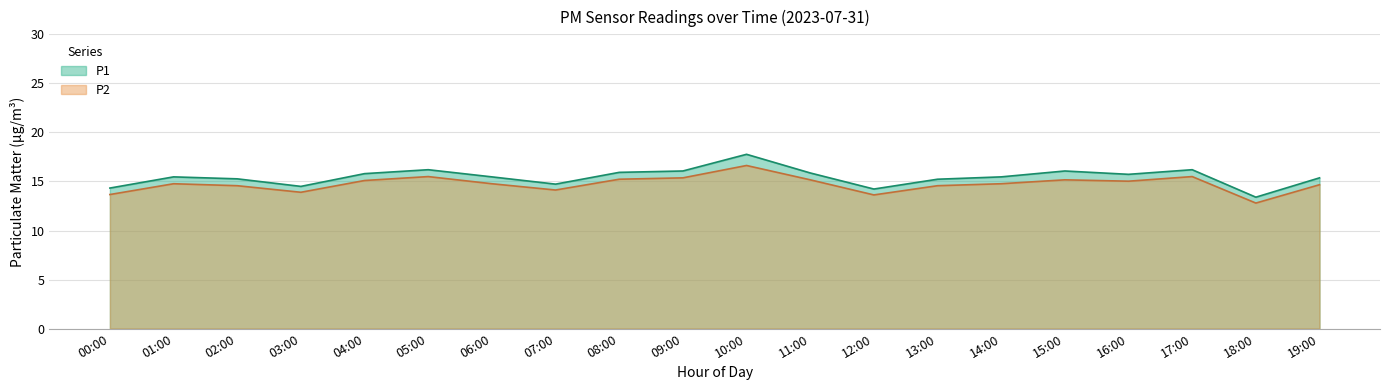

Reading right to left, list all the values displayed in this chart.

P1: 15.4	13.4	16.2	15.7	16.1	15.5	15.2	14.2	15.9	17.8	16.1	15.9	14.7	15.5	16.2	15.8	14.5	15.3	15.5	14.3
P2: 14.7	12.8	15.5	15.0	15.2	14.8	14.6	13.6	15.2	16.6	15.4	15.2	14.1	14.8	15.5	15.1	13.9	14.6	14.8	13.7